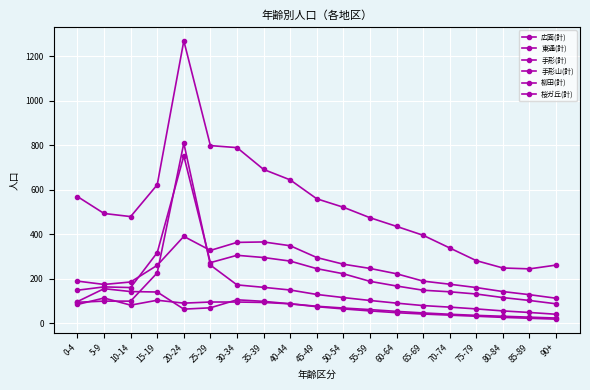

Is this an area chart (filled region under the line)?

No